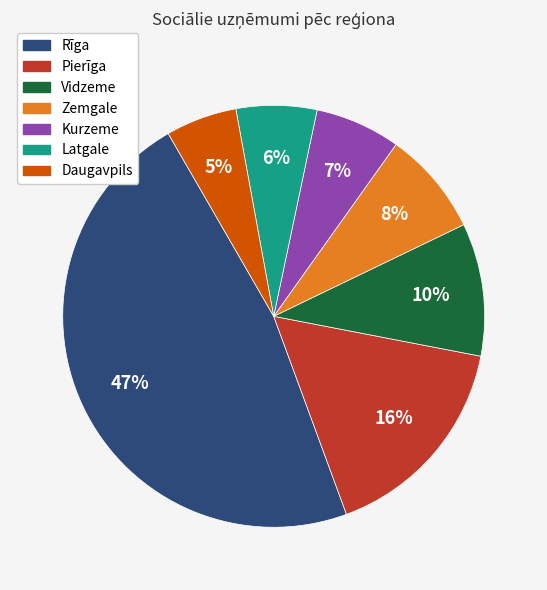

To the nearest percent, what percentage of the pie is Latgale?

6%